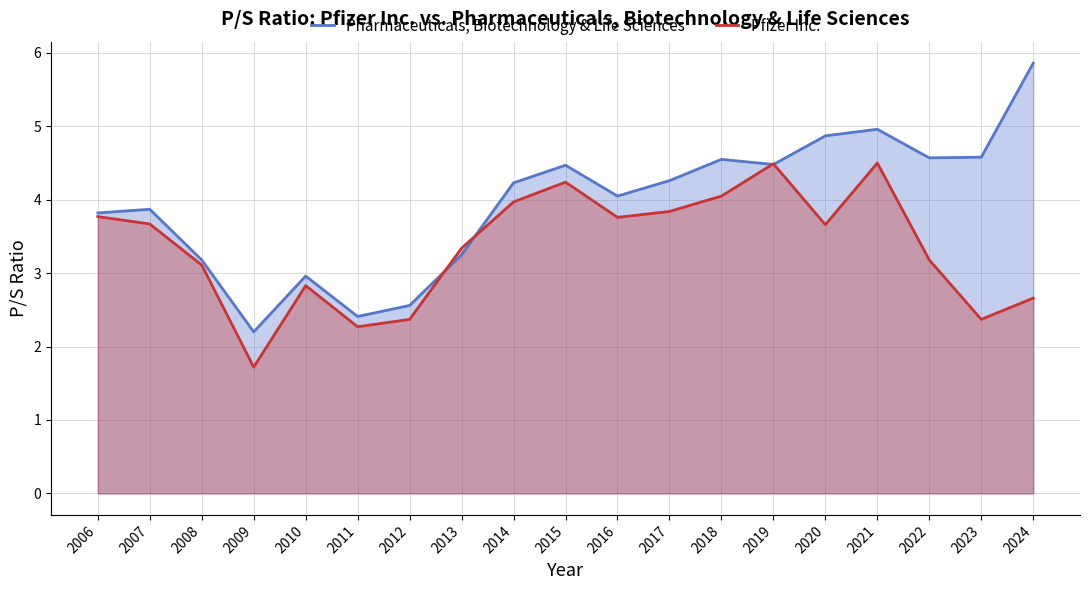

What is the value of the Pharmaceuticals, Biotechnology & Life Sciences point at the 18th from the left?

4.6